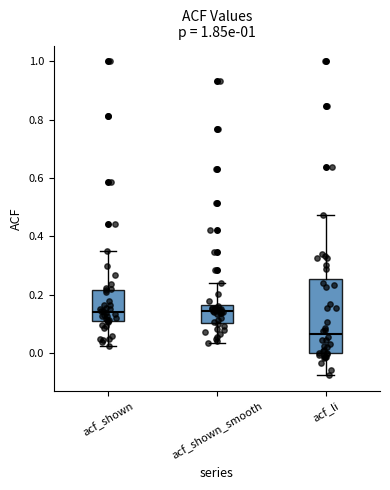

Which box is the tallest, from its lower edge to its upper edge?

acf_li